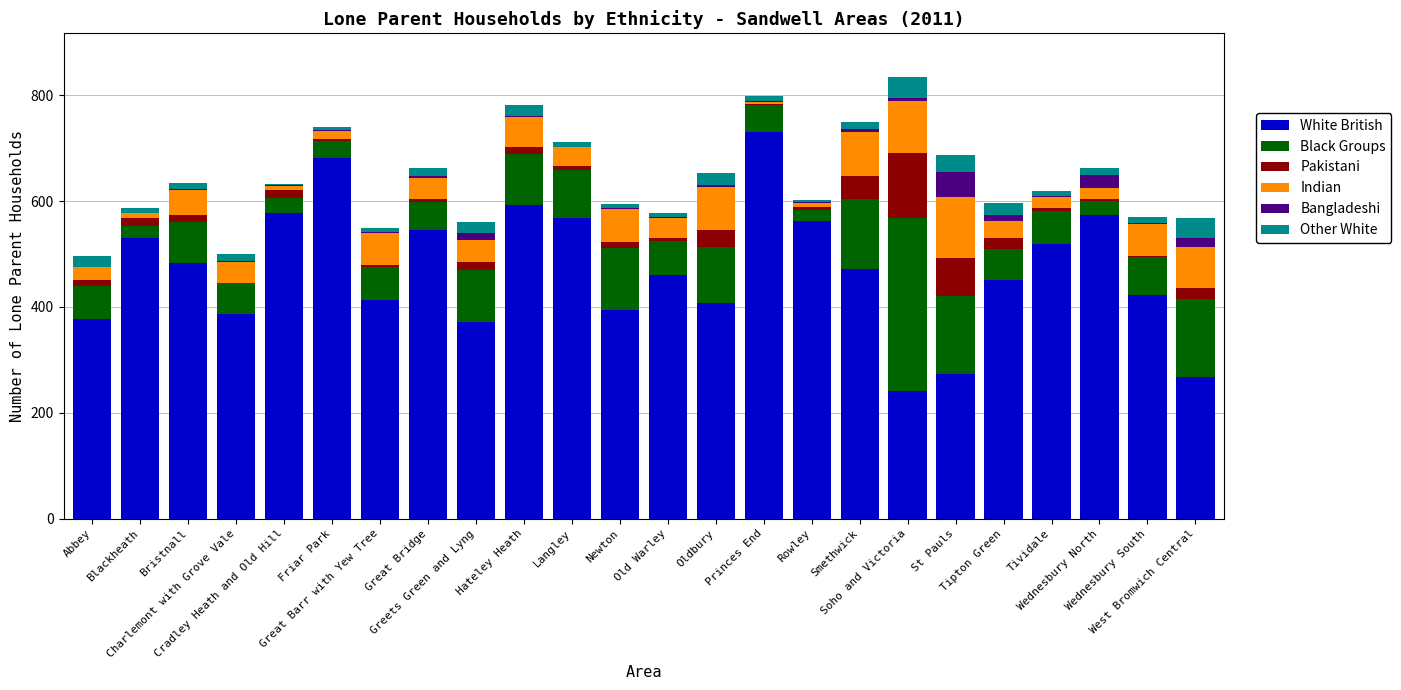

What is the maximum value for White British?

731